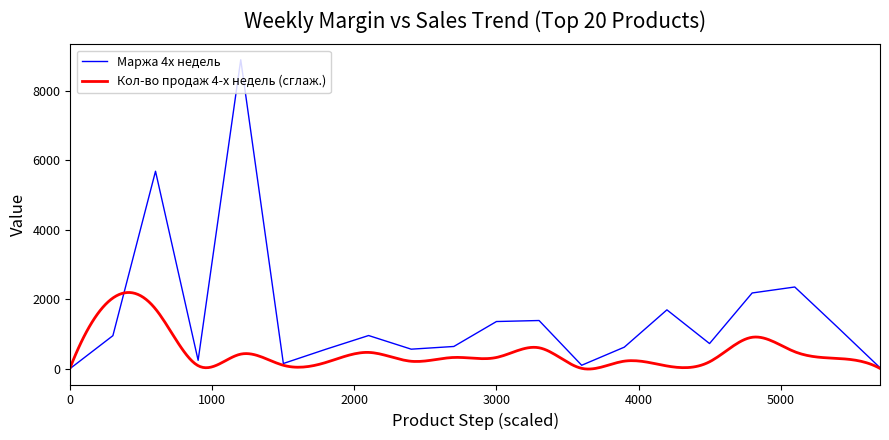

Count the number of values greater than 951.

9